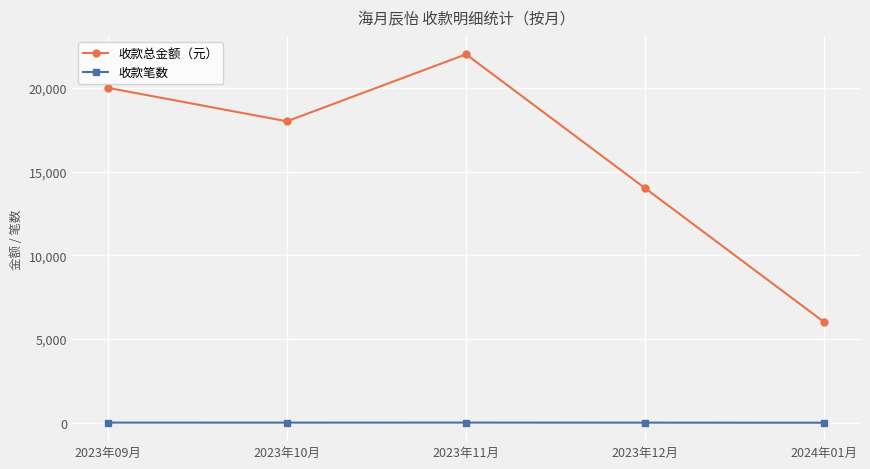

At which label does 收款总金额（元） reach its minimum?

2024年01月